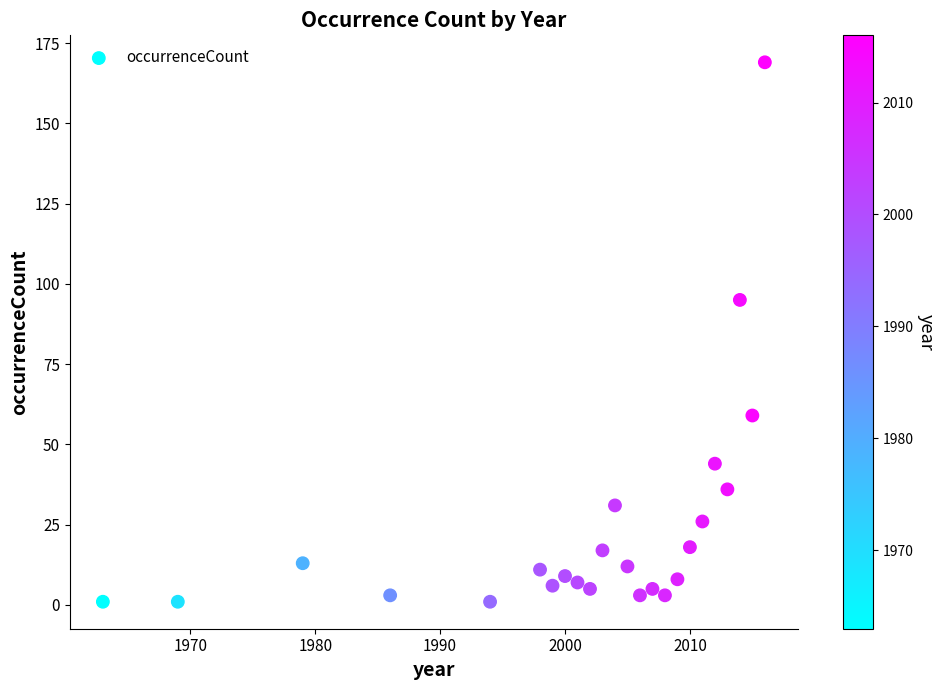

What Y value in the scatter plot is closest to 85?

95